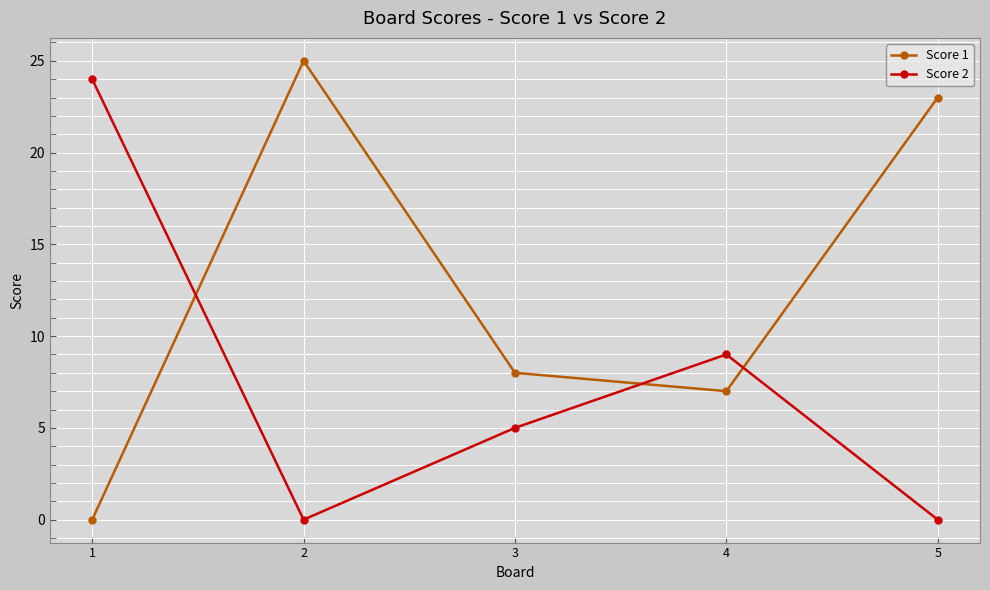

True or false: Score 1 has a value of 0 at 1.

True